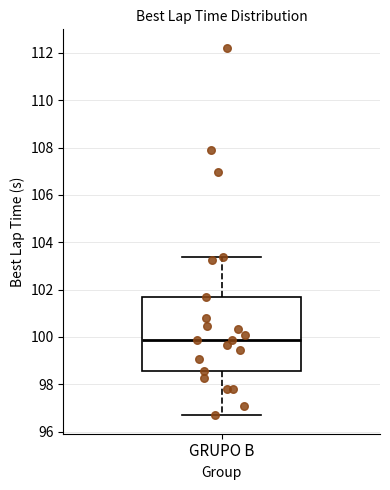

Where is the upper edge of the box for GRUPO B on the y-axis? The values are not printed on the chart, so give them approximately, as read against the axis.

101.8